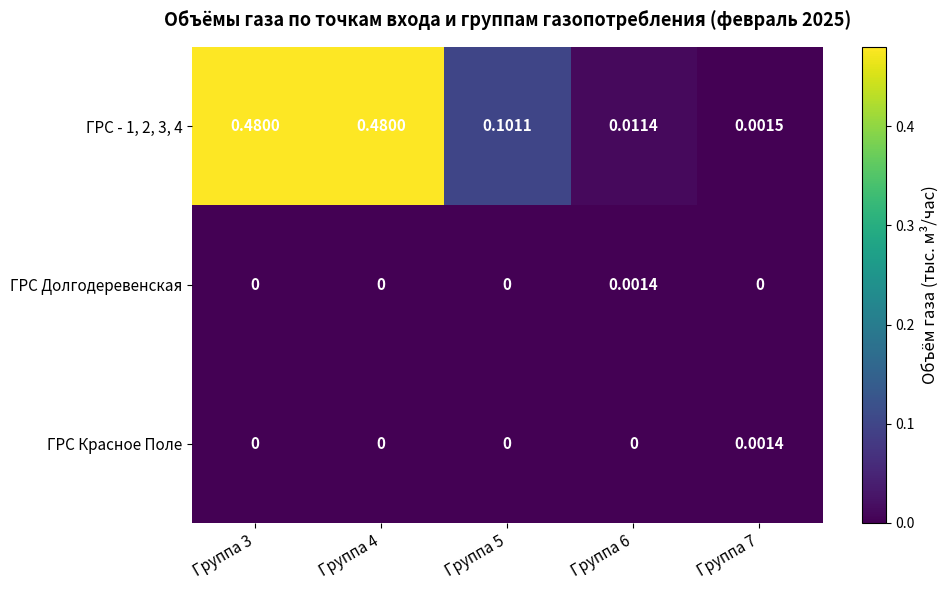

Is the value of ГРС Долгодеревенская at Группа 3 greater than the value of ГРС - 1, 2, 3, 4 at Группа 4?

No